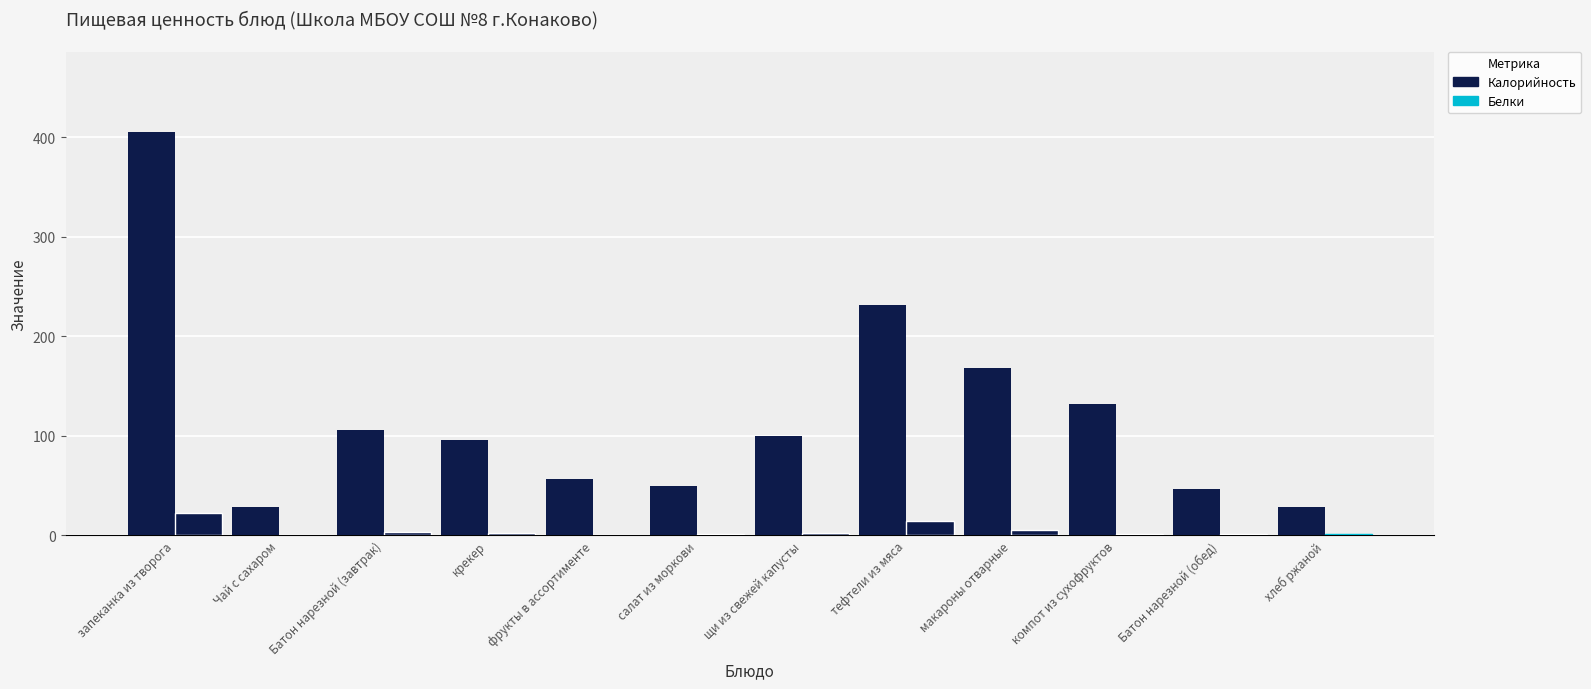

At which label is the value closest to 216?

тефтели из мяса